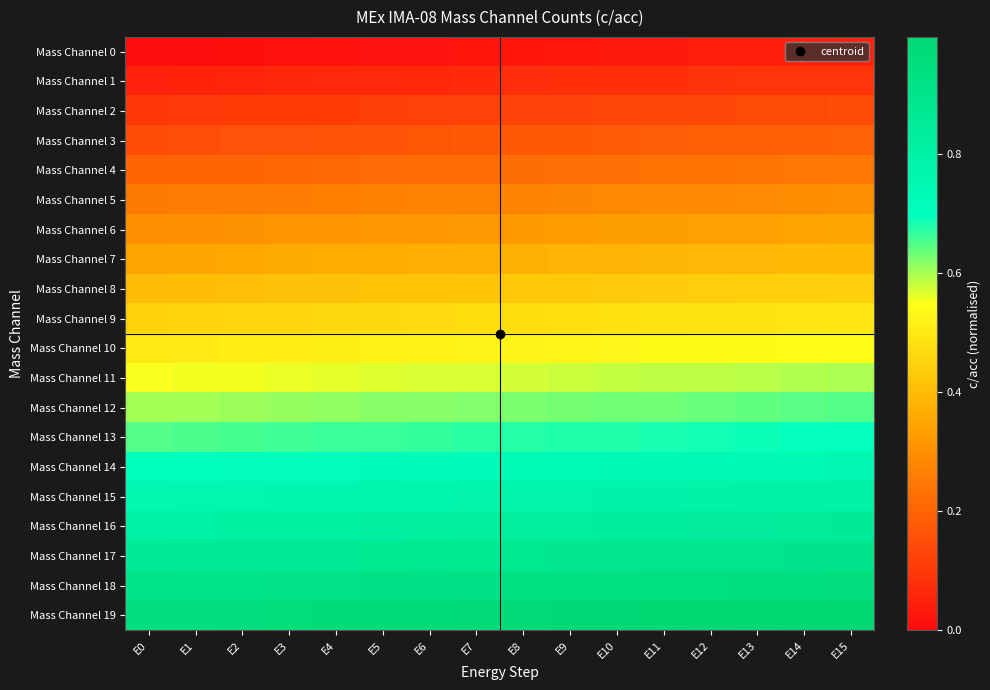

Between E5 and E4, which is larger?

E5